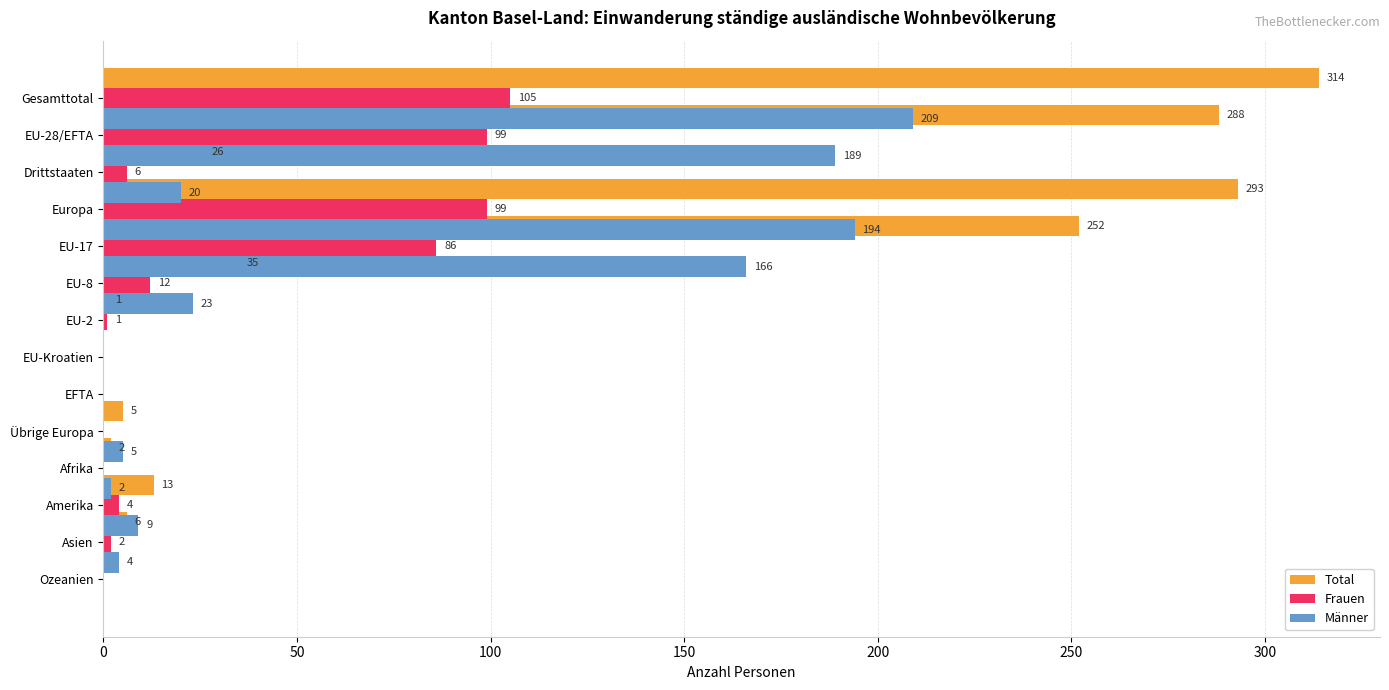

What is the value of the Männer bar at the 12th from the left?

9